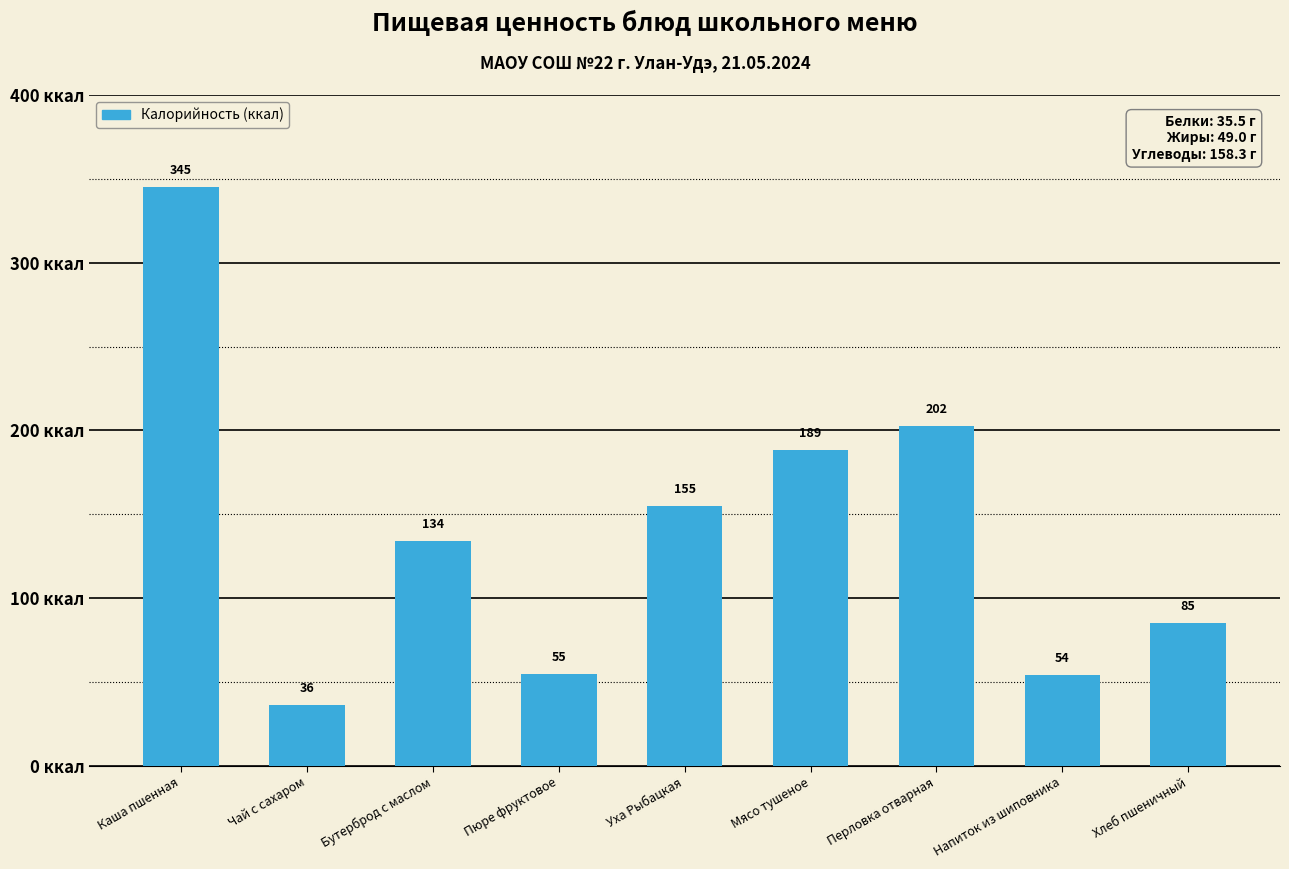

Rank the categories by value from highest to lowest.

Каша пшенная, Перловка отварная, Мясо тушеное, Уха Рыбацкая, Бутерброд с маслом, Хлеб пшеничный, Пюре фруктовое, Напиток из шиповника, Чай с сахаром